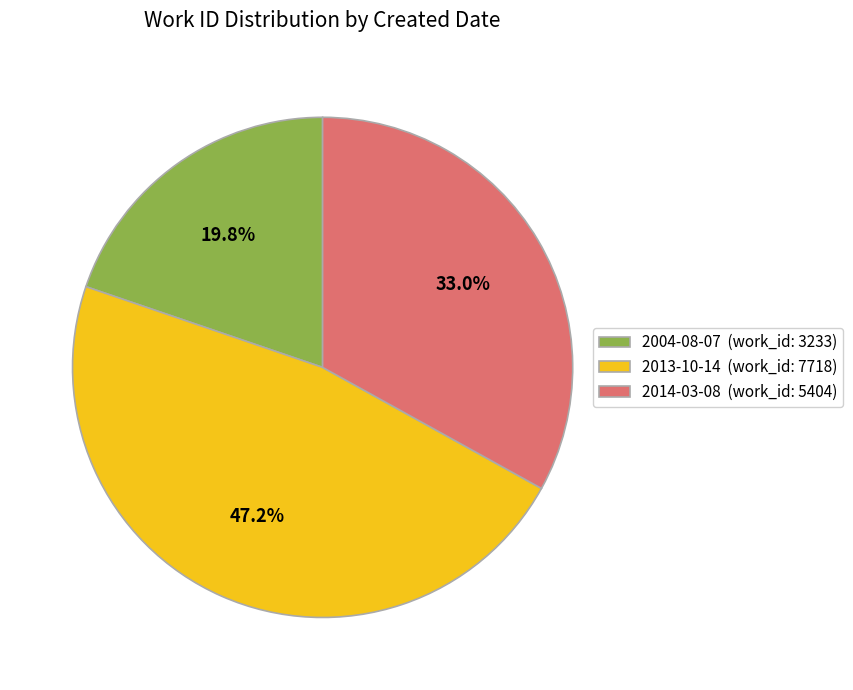

Which category has the smallest portion of the pie?

2004-08-07